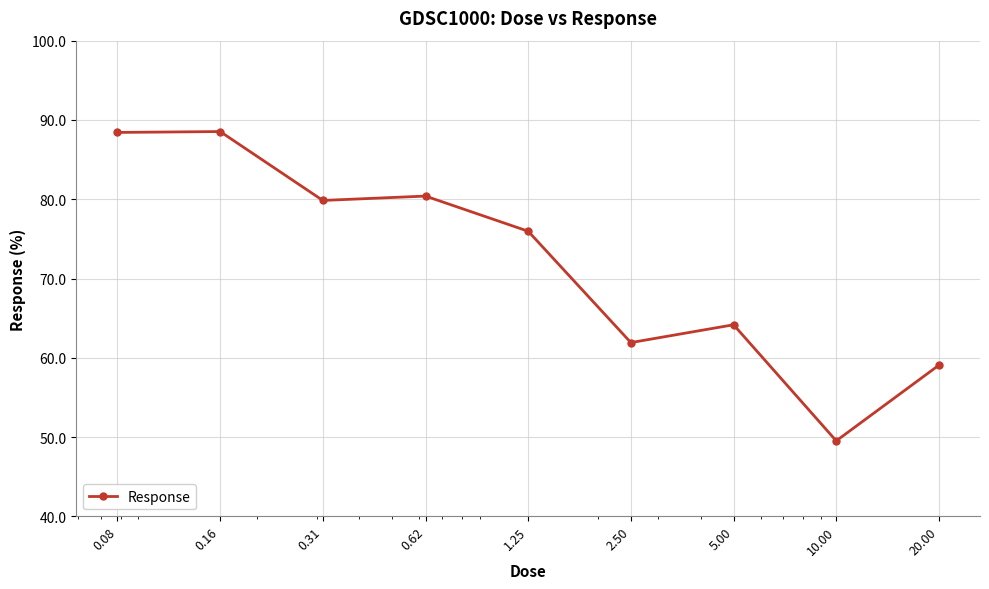

What is the greatest value displayed?

88.5